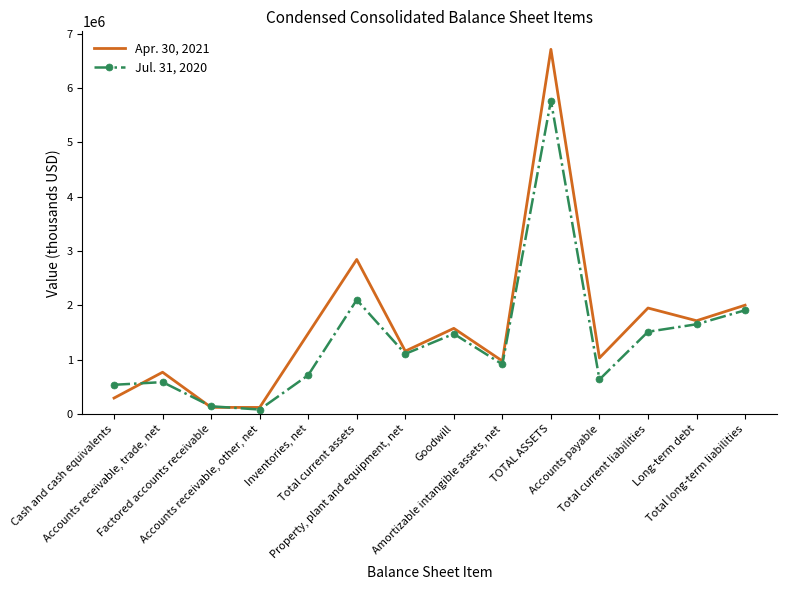

Rank the series by their average value, from highest to lowest.

Apr. 30, 2021, Jul. 31, 2020